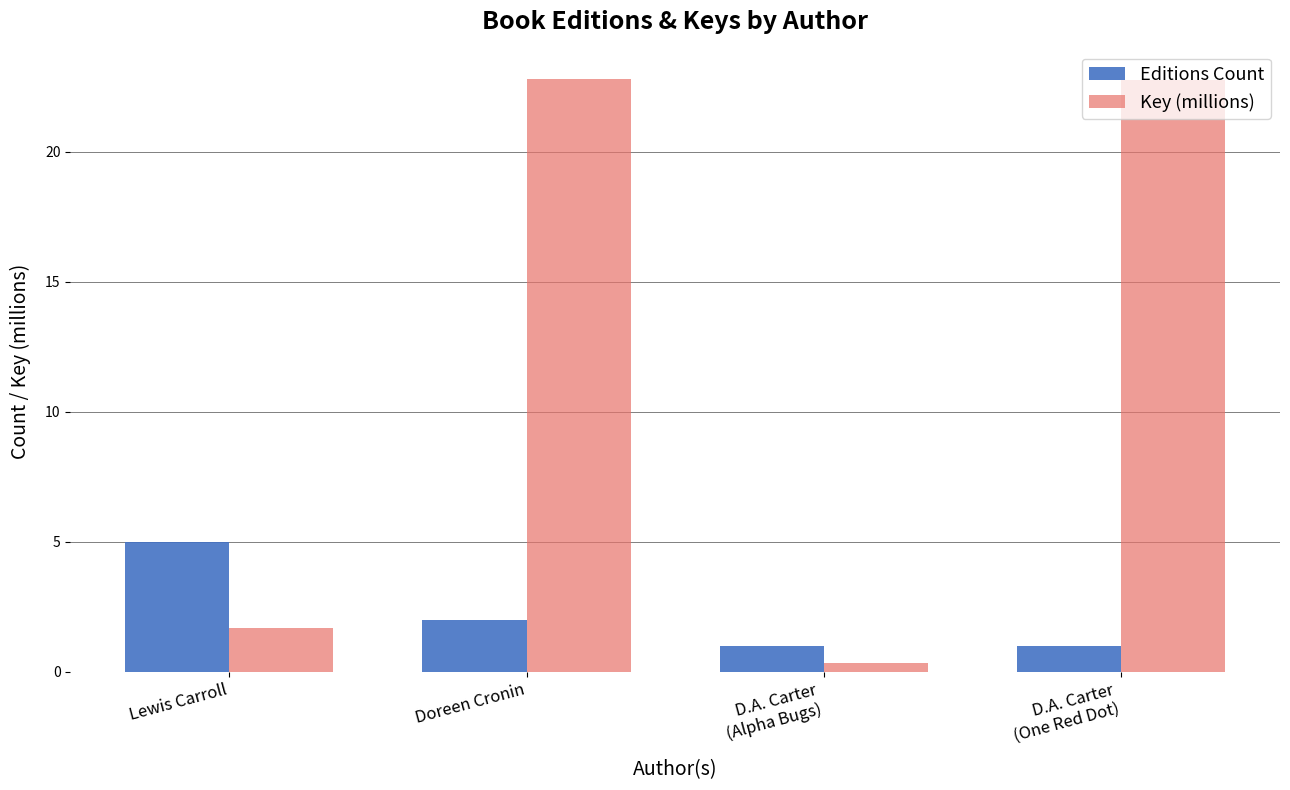

Is the value of Key (millions) at Doreen Cronin greater than the value of Editions Count at Lewis Carroll?

Yes